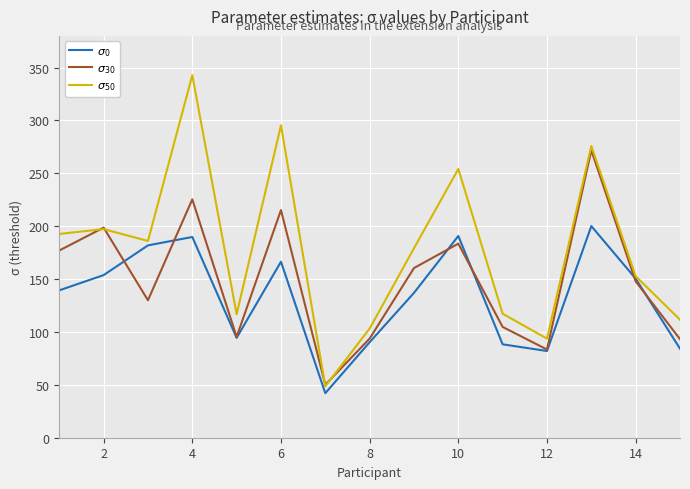

What is the total value across all series at 14?

451.0